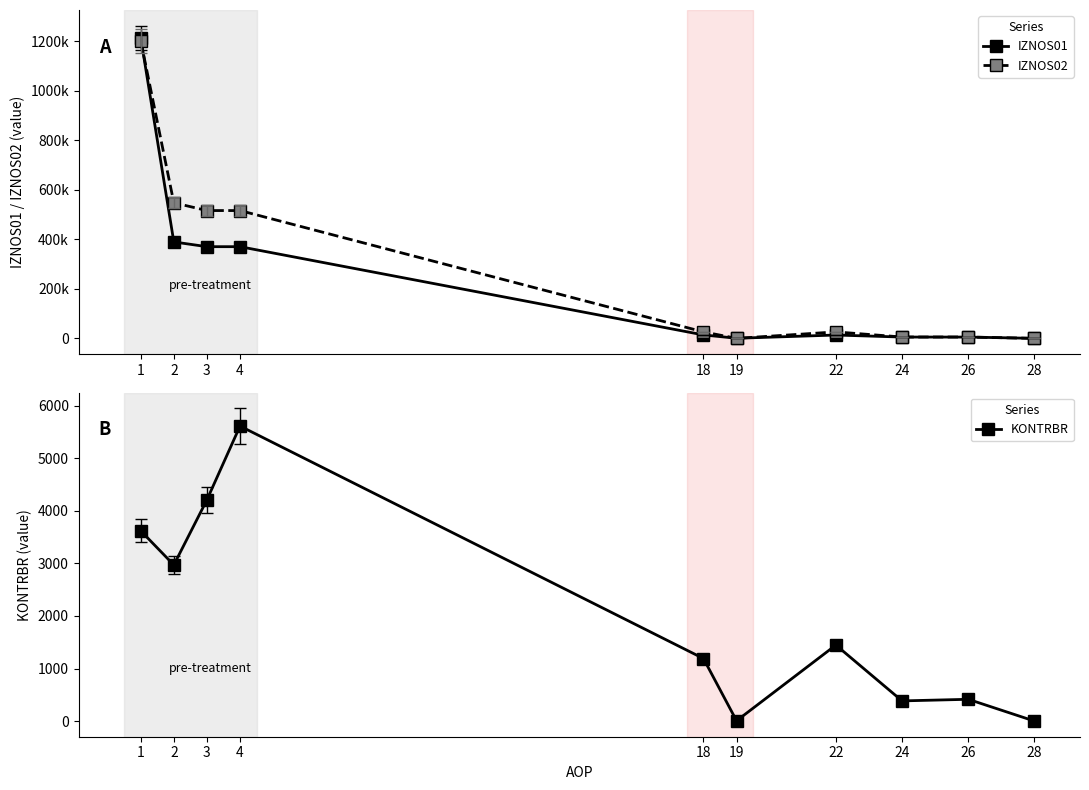

What is the spread (max minus min) of values at 3?

511999.9